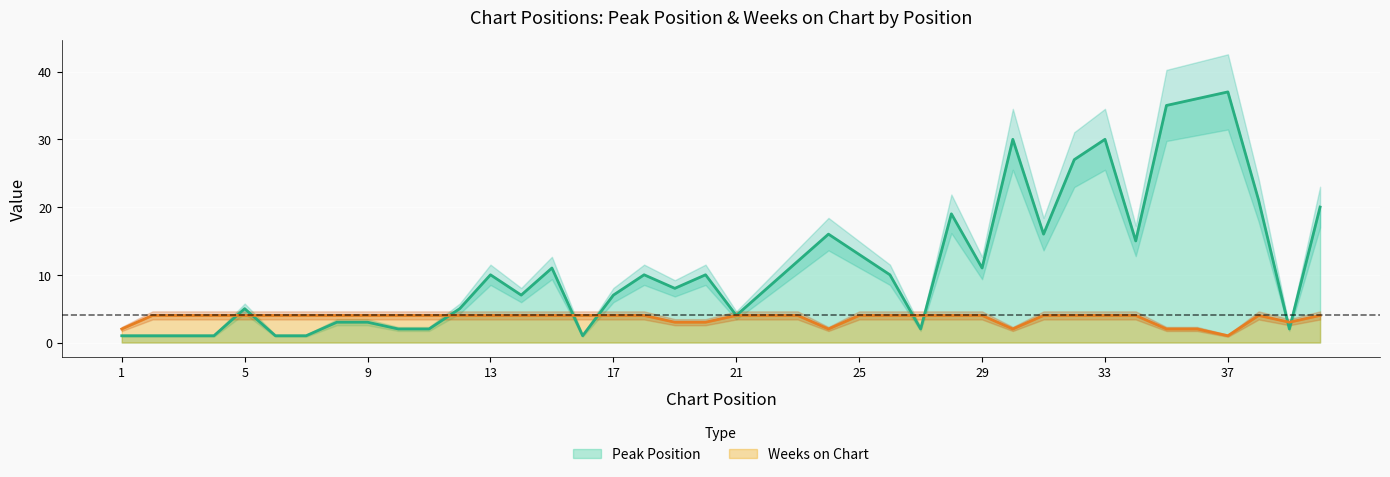

Between which two adjacent categories do Weeks on Chart and Peak Position first intersect?

4 and 5